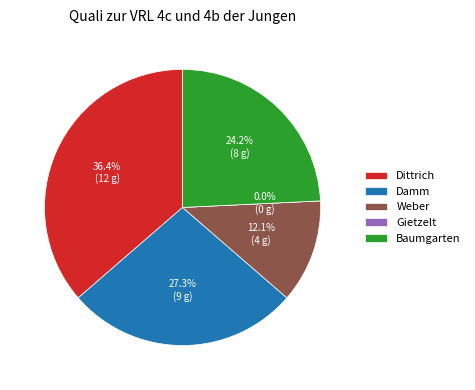

Combined, what portion of the pie is Damm and Baumgarten?

51.5%